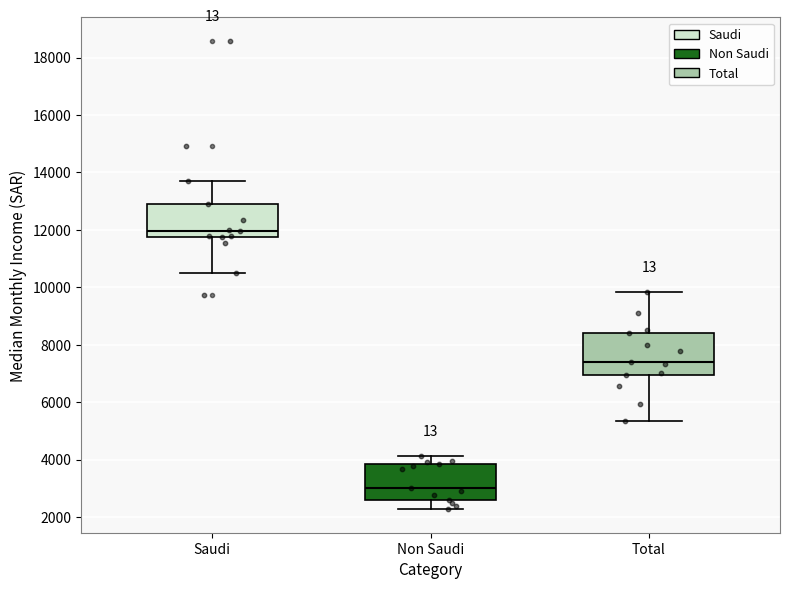

Where is the upper edge of the box for Total on the y-axis? The values are not printed on the chart, so give them approximately, as read against the axis.

8400